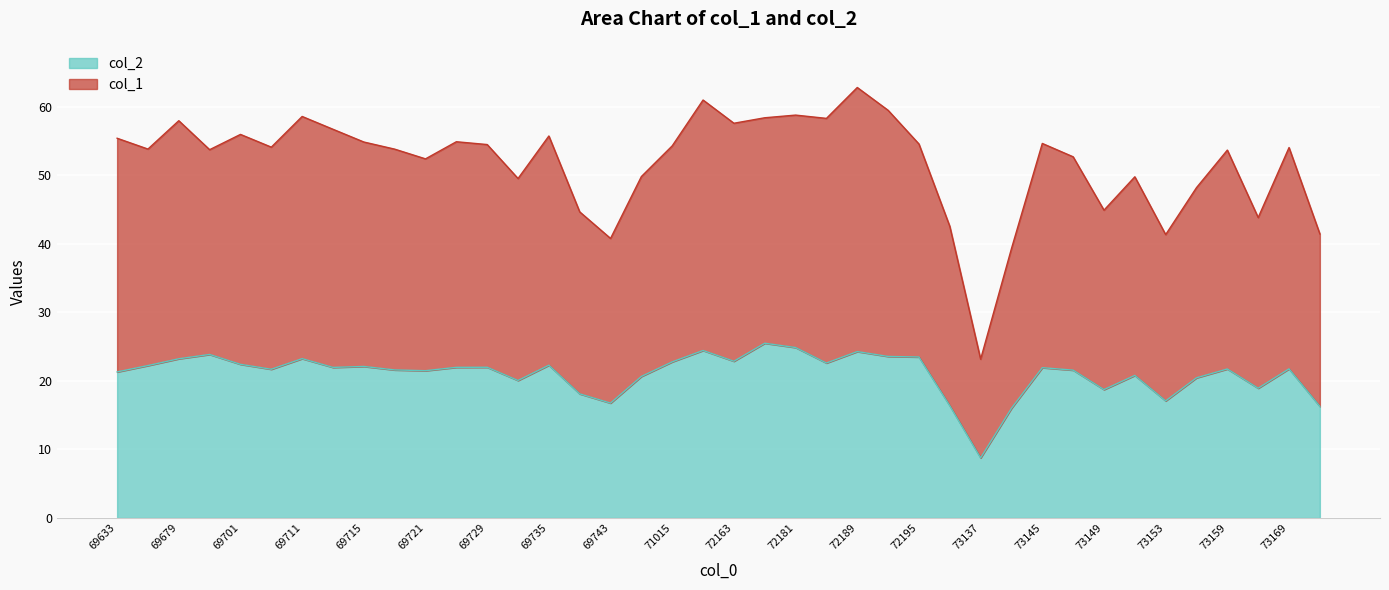

Does the chart display data point markers on the line(s)?

No